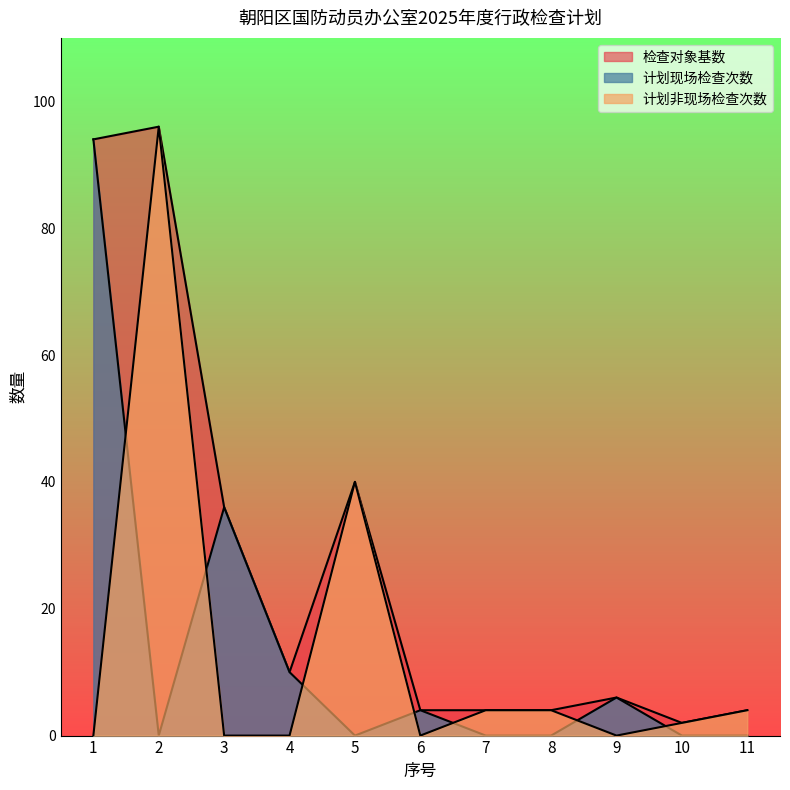

What are all the series names shown in the legend?

检查对象基数, 计划现场检查次数, 计划非现场检查次数